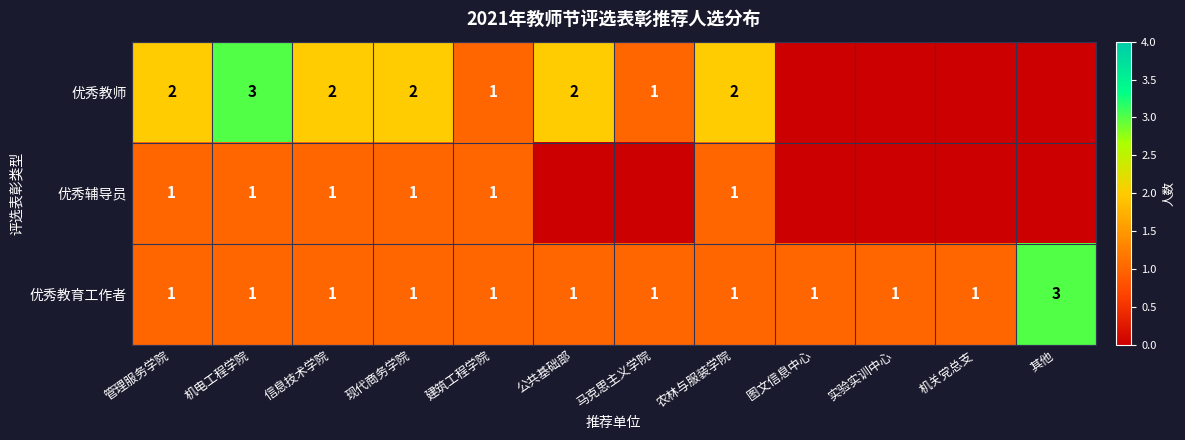

Is it true that 优秀辅导员 equals 0 at 机电工程学院?

False